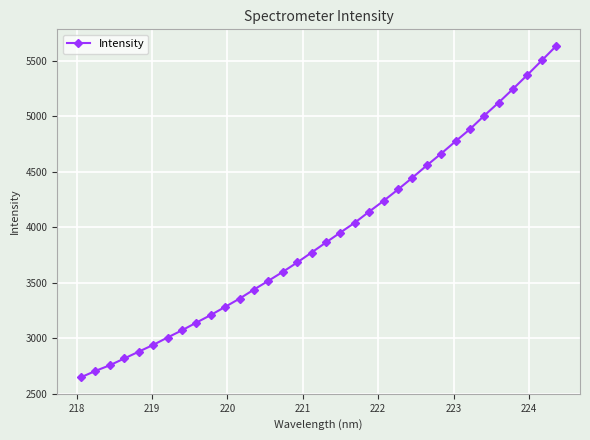

What is the smallest value displayed?

2647.9